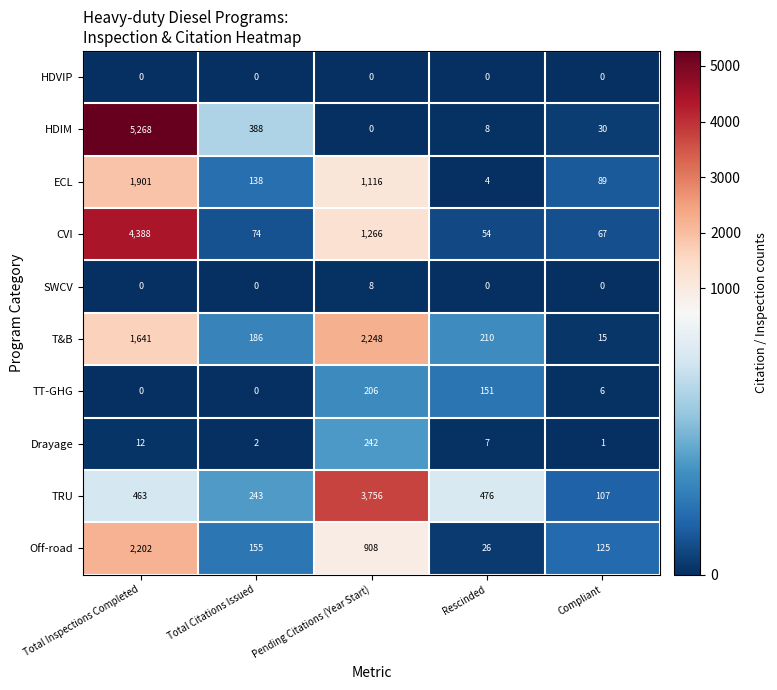

The TT-GHG series shows 0 at Total Inspections Completed. True or false?

True